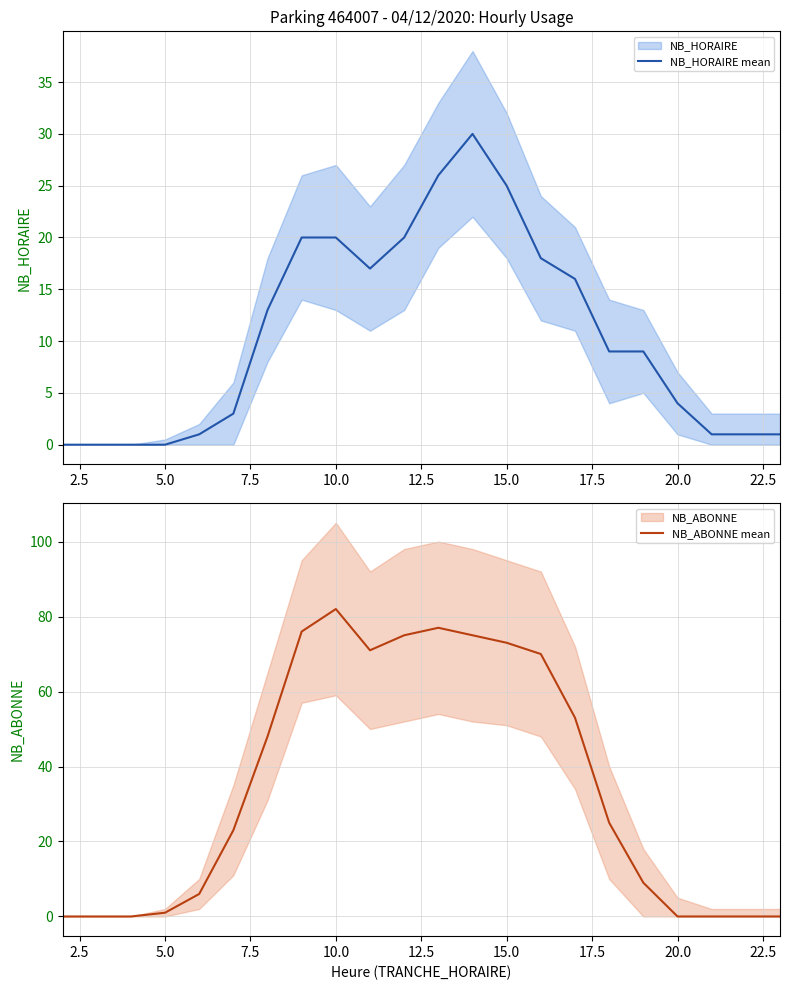

Which series has the largest range (max minus min)?

NB_ABONNE mean